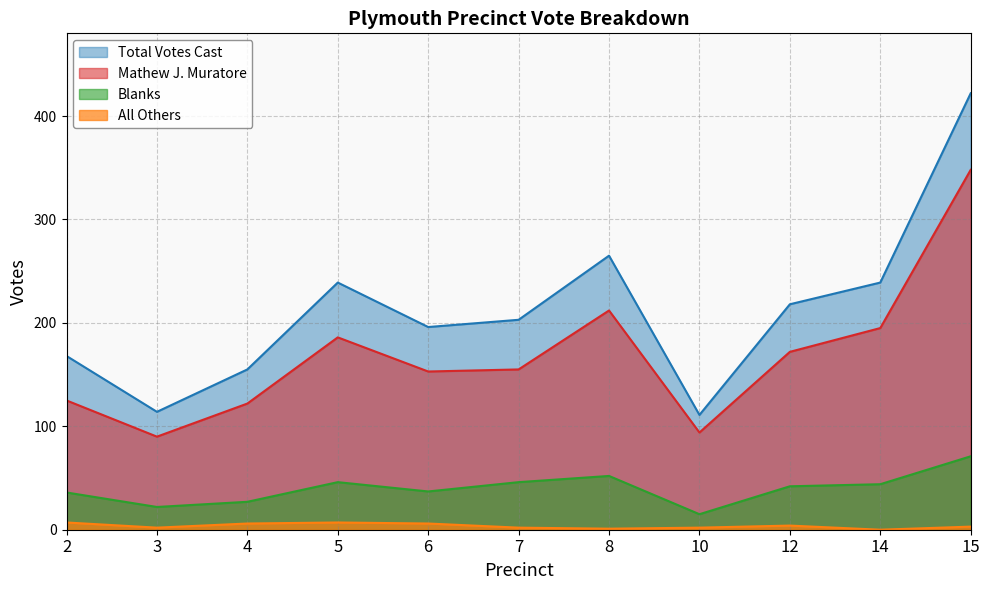

True or false: All Others and Blanks intersect in this chart.

False